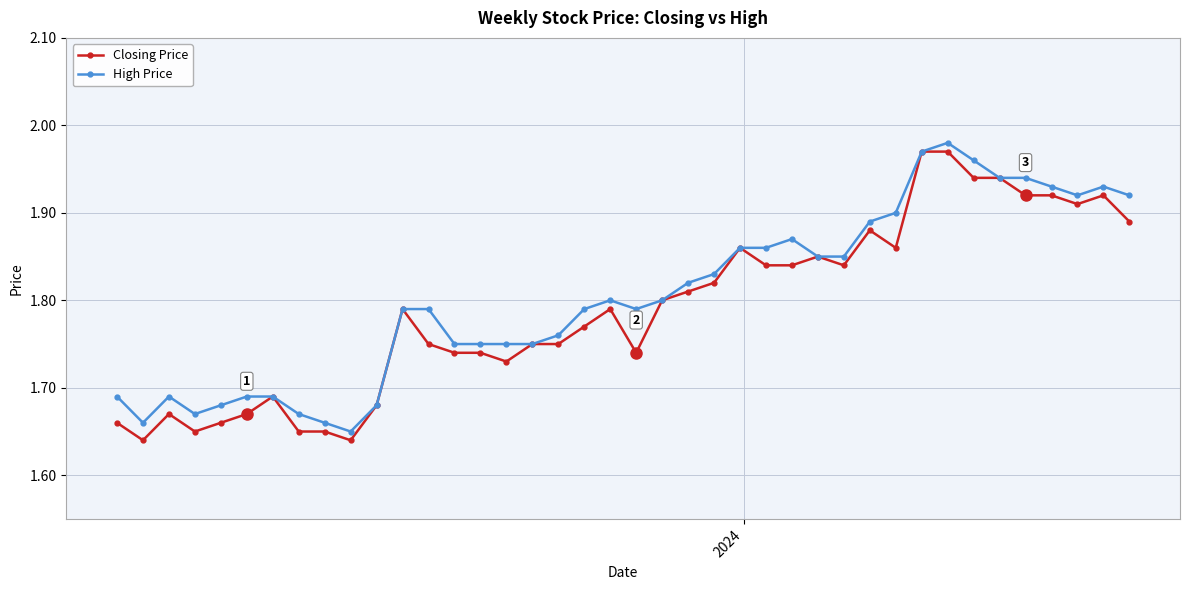

True or false: Closing Price has more than 0 points higher than both neighbors.

True